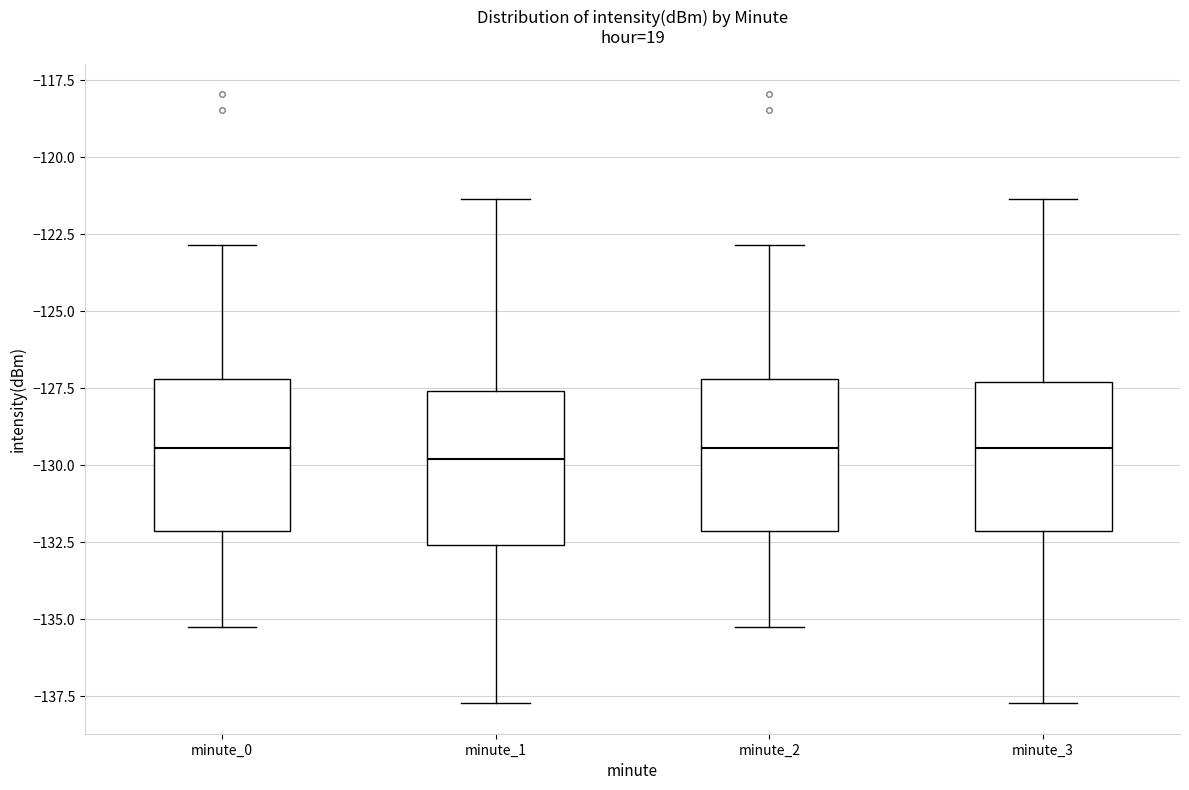

Where does the lower whisker of the box for minute_0 end on the y-axis? The values are not printed on the chart, so give them approximately, as read against the axis.

-135.0